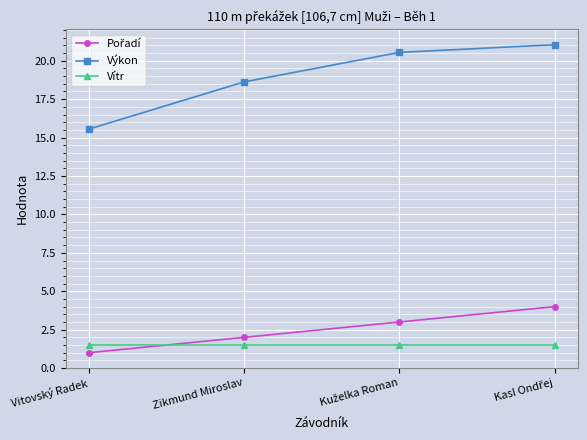

How many data points in Výkon are less than 20?

2